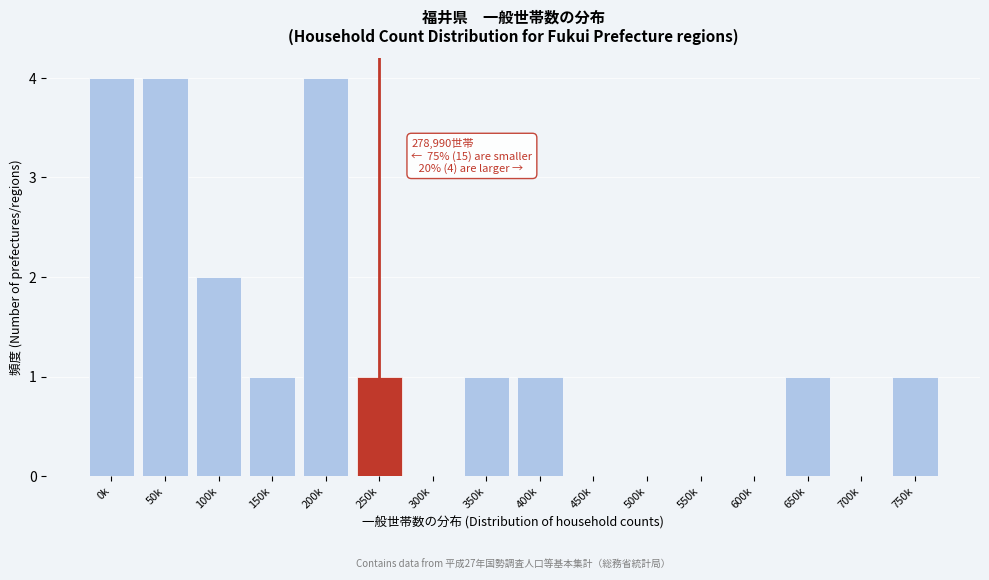

Reading left to right, transcribe all the data shown in this chart.

0k=4	50k=4	100k=2	150k=1	200k=4	250k=1	300k=0	350k=1	400k=1	450k=0	500k=0	550k=0	600k=0	650k=1	700k=0	750k=1